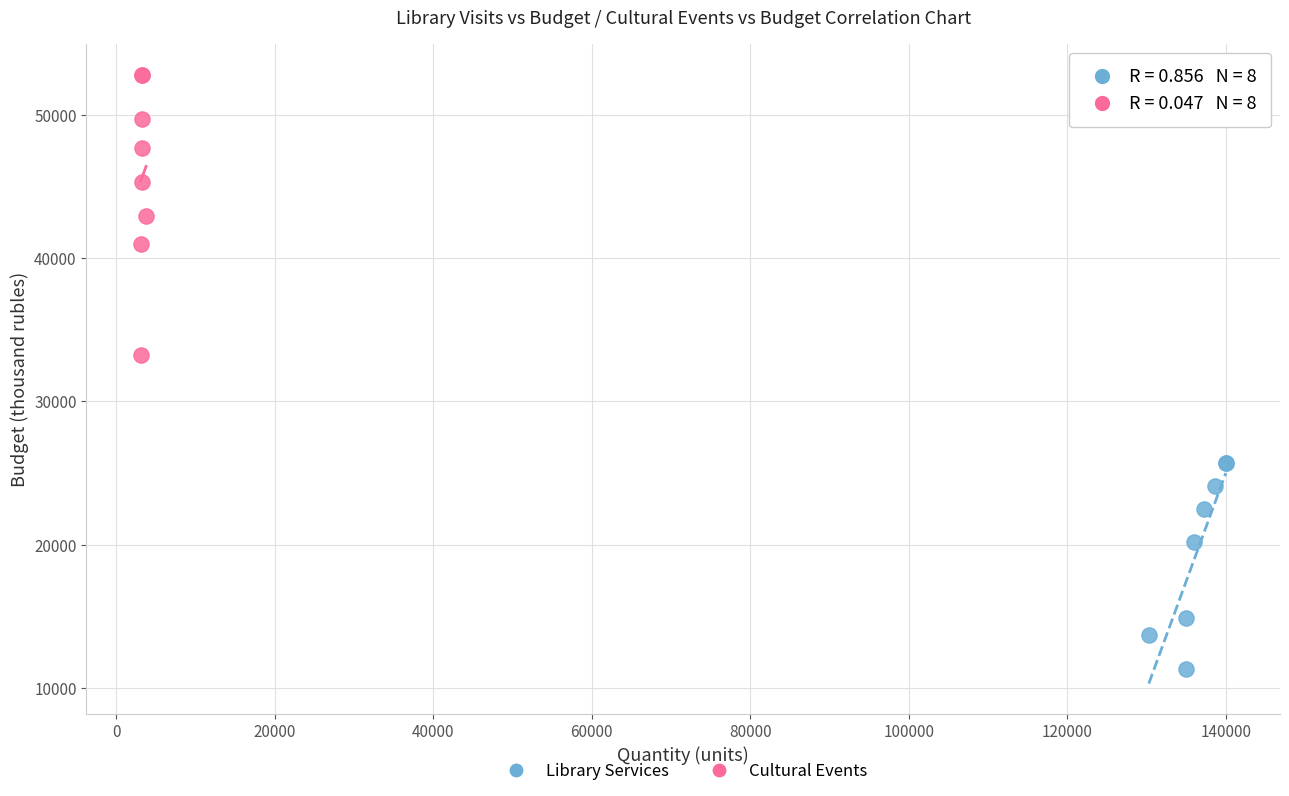

Which series contains the highest Y value?

Cultural Events